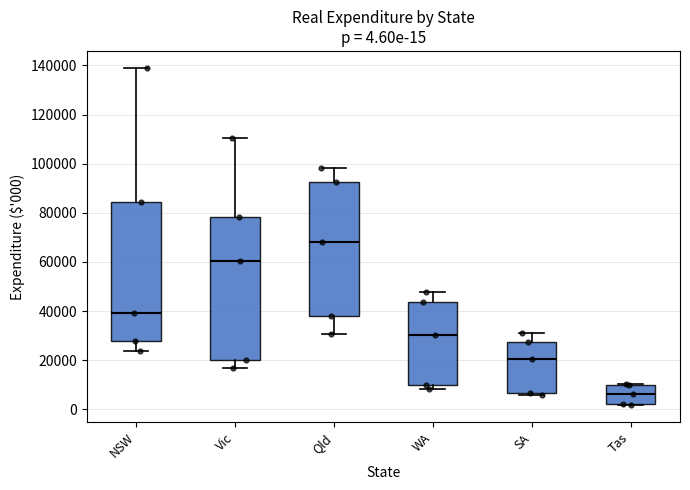

Which box has the lowest median line?

Tas